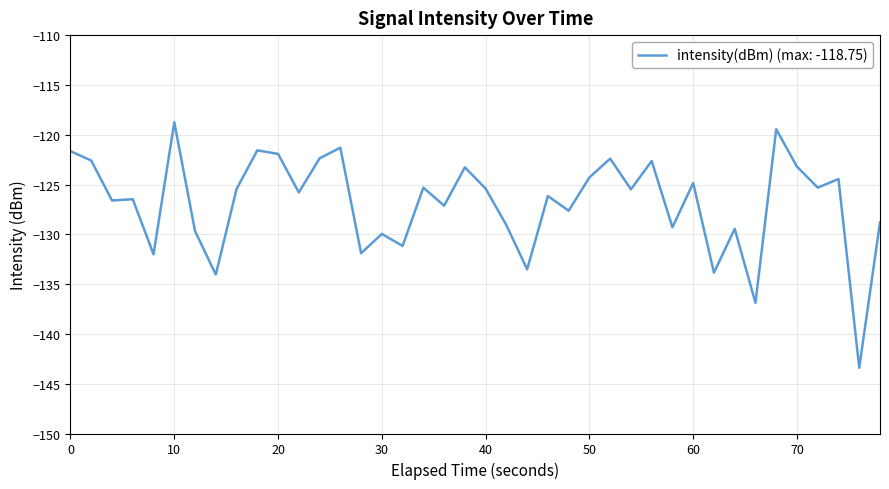

What is the greatest value displayed?

-118.7